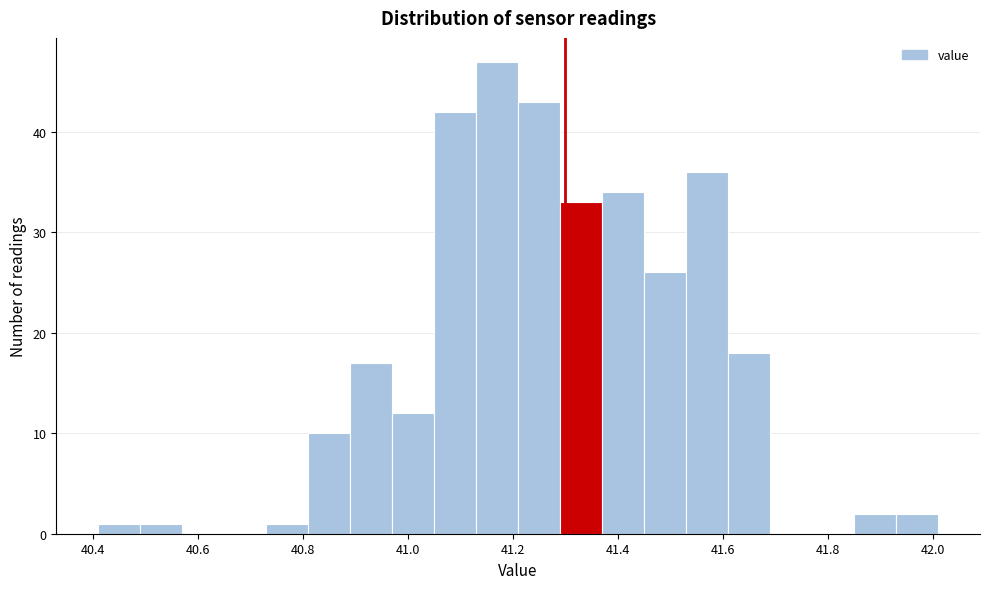

Reading left to right, transcribe this chart: for each bar, give the range it covers on the x-axis and its height. Neither the bar edges nor the heights are printed on the chart, so give them approximately, as read against the axes.

40.41 to 40.49: 1
40.49 to 40.57: 1
40.57 to 40.65: 0
40.65 to 40.73: 0
40.73 to 40.81: 1
40.81 to 40.89: 10
40.89 to 40.97: 17
40.97 to 41.05: 12
41.05 to 41.13: 42
41.13 to 41.21: 47
41.21 to 41.29: 43
41.29 to 41.37: 33
41.37 to 41.45: 34
41.45 to 41.53: 26
41.53 to 41.61: 36
41.61 to 41.69: 18
41.69 to 41.77: 0
41.77 to 41.85: 0
41.85 to 41.93: 2
41.93 to 42.01: 2